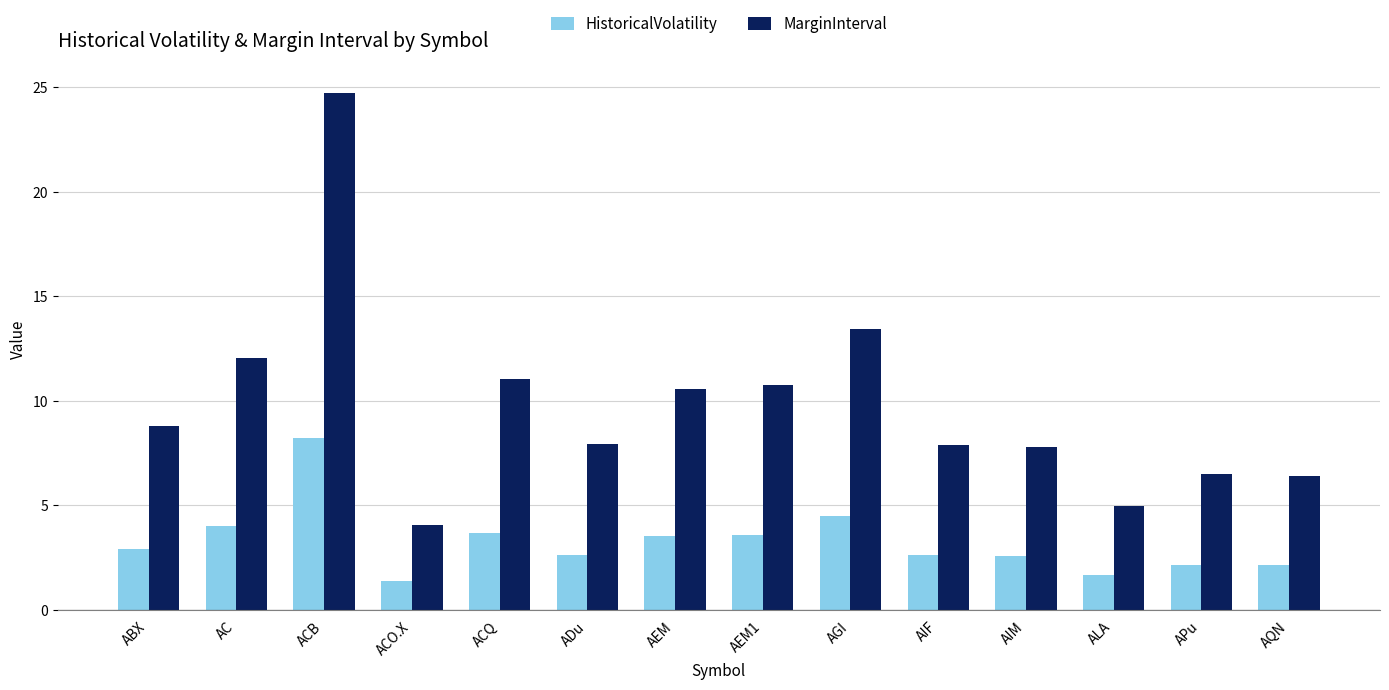

List the series in order of their overall mean, highest first.

MarginInterval, HistoricalVolatility